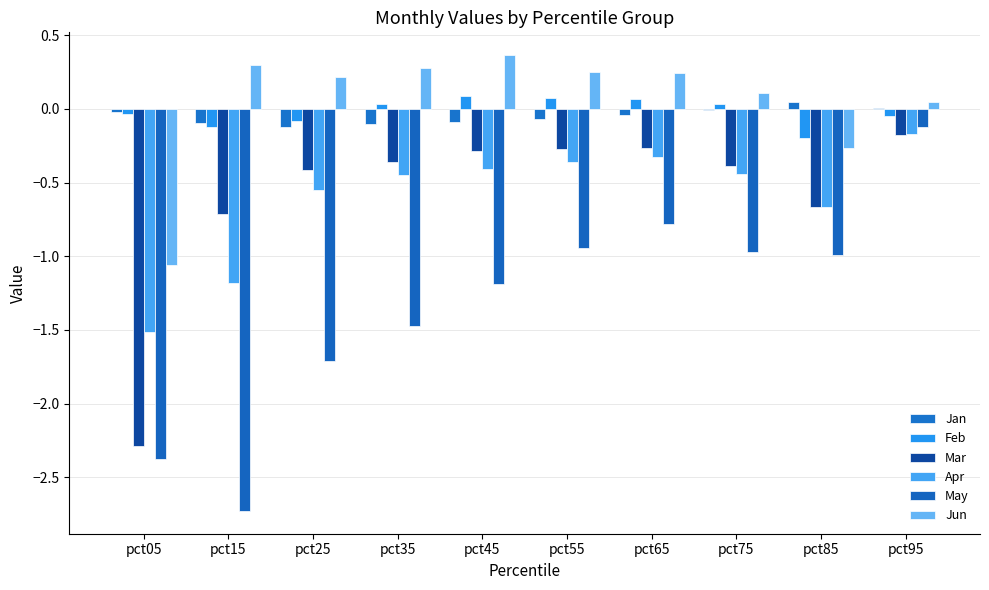

At which label is Apr closest to 0?

pct95